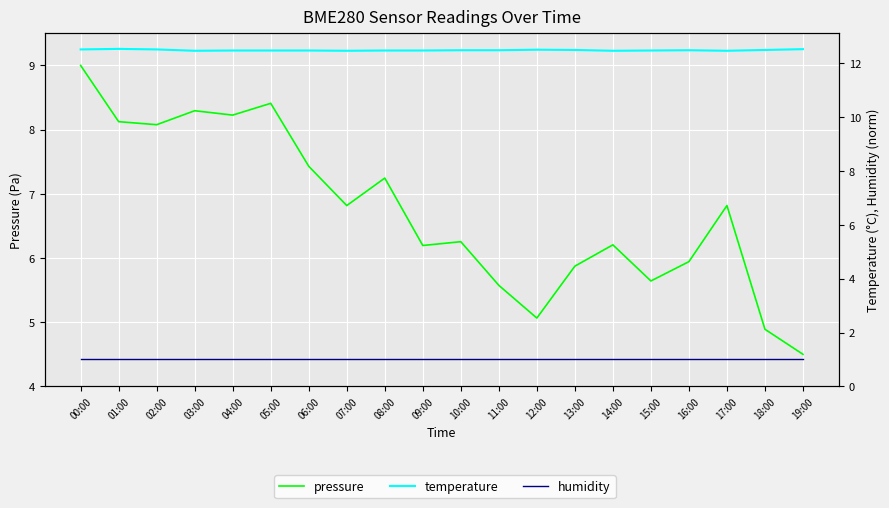

True or false: humidity has a value of 1.0 at 13:00.

True